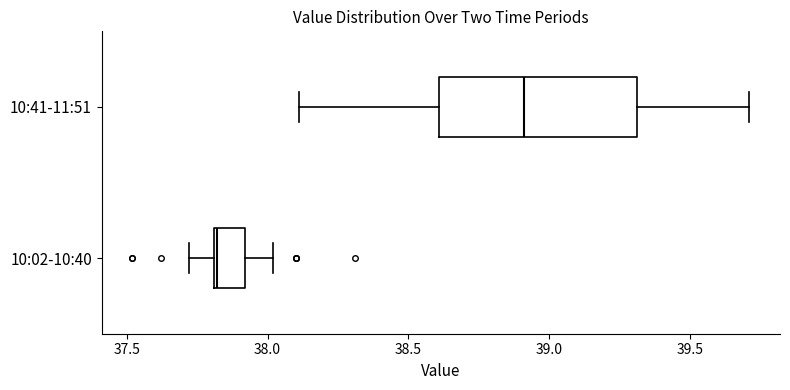

Which box has the furthest to the right median line?

10:41-11:51